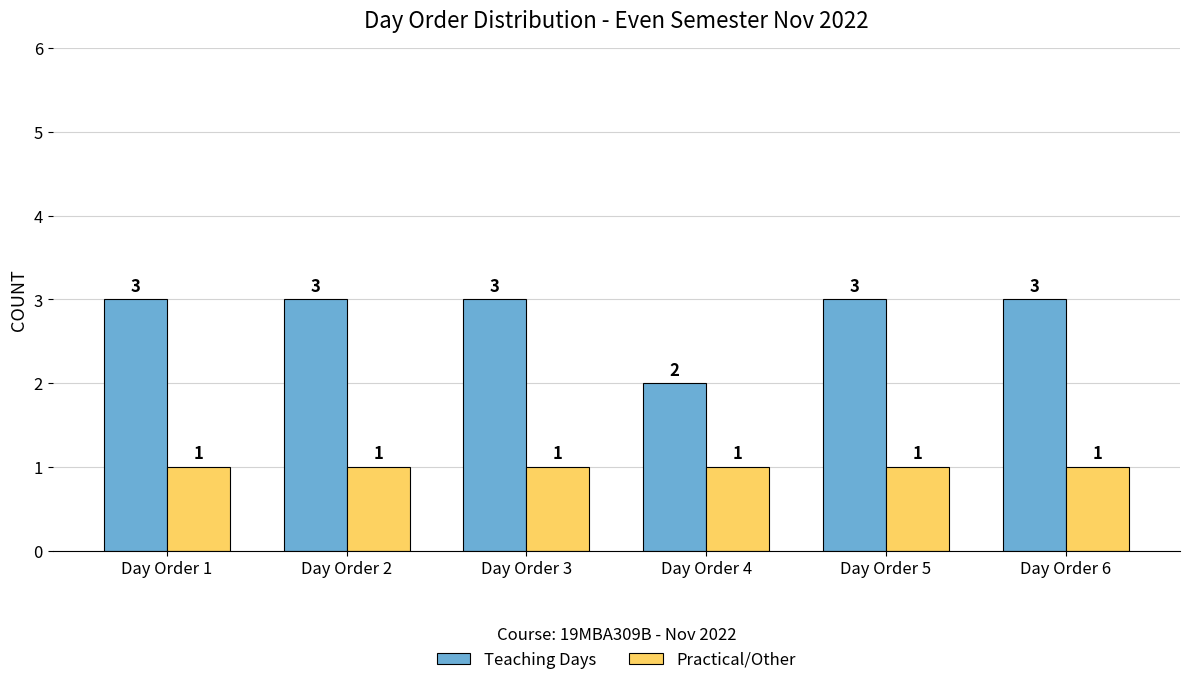

Reading left to right, what are all the values shown in this chart?

Teaching Days: 3	3	3	2	3	3
Practical/Other: 1	1	1	1	1	1